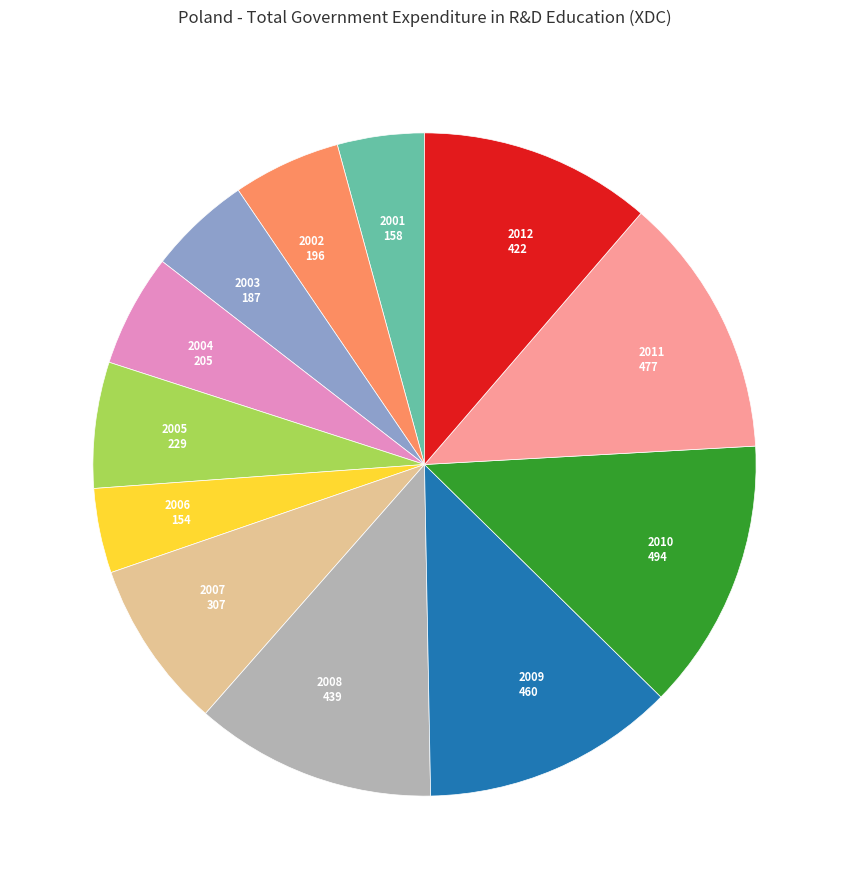

Do 2006 and 2011 together represent more than half of the pie?

No